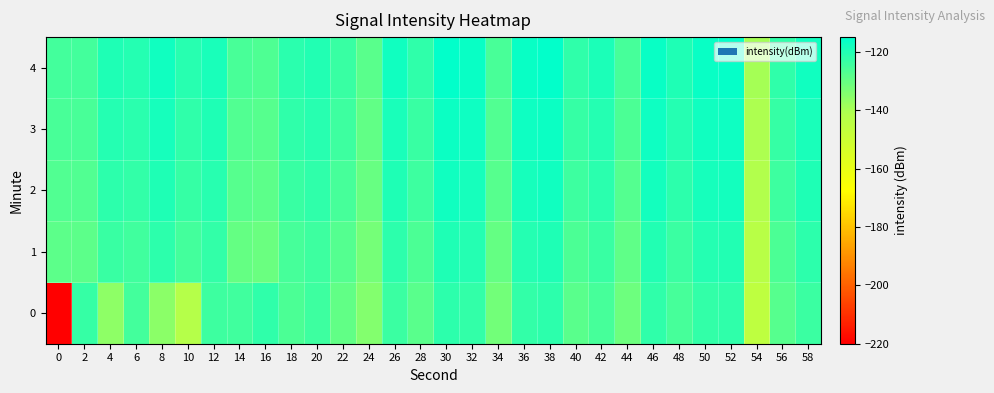

At which category does the chart reach its peak across all series?

30